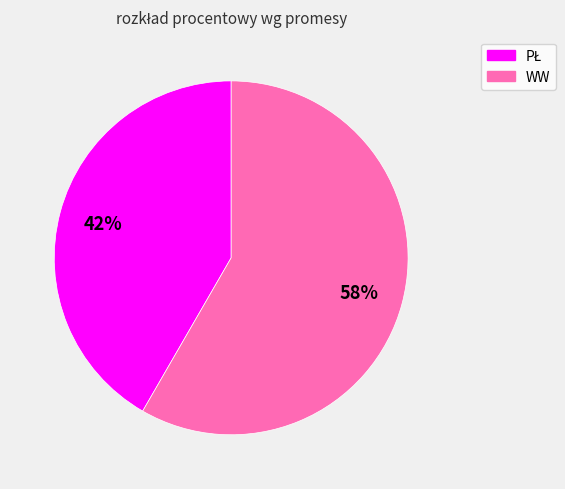

Is it true that WW is 47% of the pie?

False